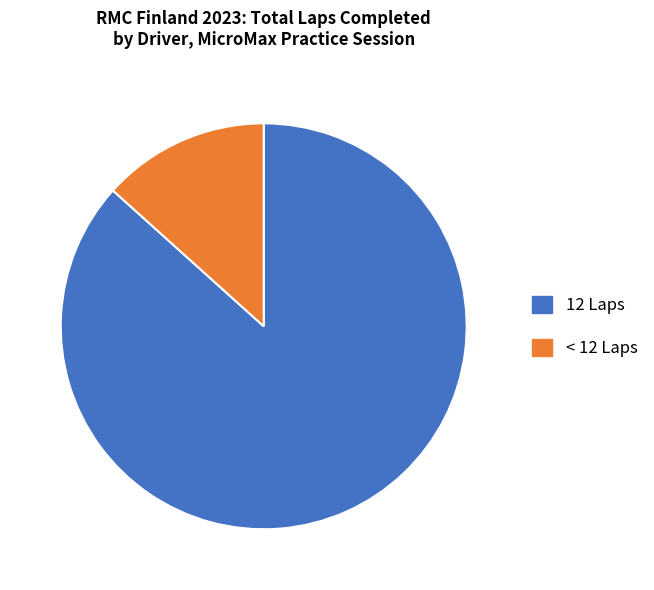

Do < 12 Laps and 12 Laps together represent more than half of the pie?

Yes